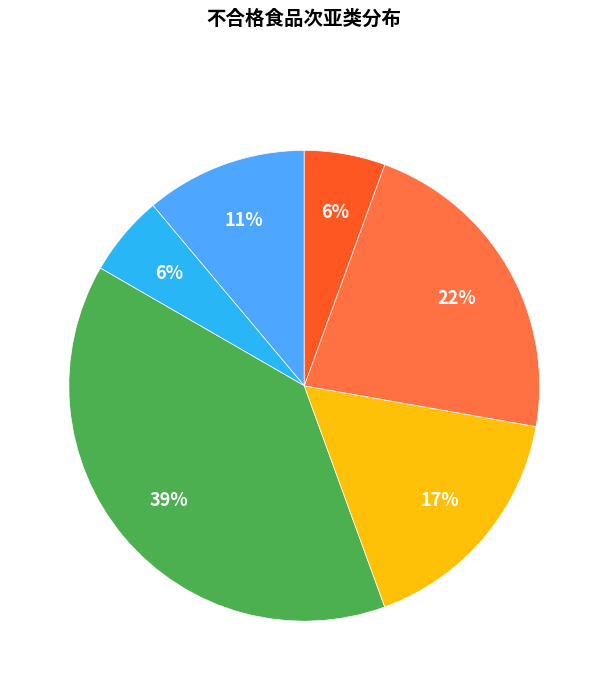

To the nearest percent, what is the average slice percentage?

17%